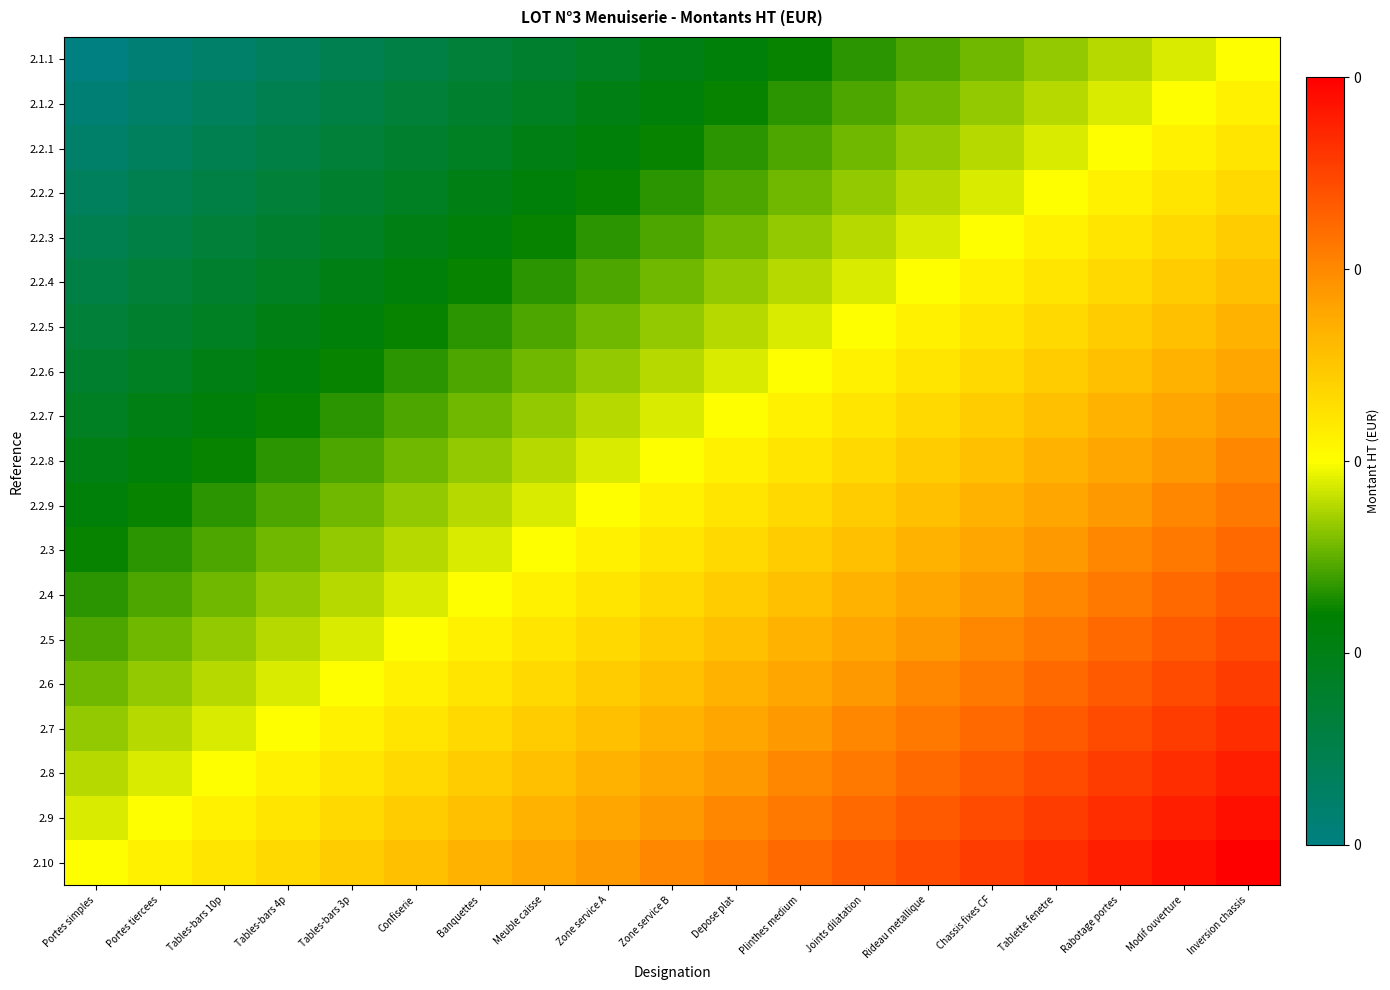

Reading right to left, list all the values displayed in this chart.

2.1.1: Inversion chassis=0.5	Modif ouverture=0.5	Rabotage portes=0.4	Tablette fenetre=0.4	Chassis fixes CF=0.4	Rideau metallique=0.4	Joints dilatation=0.3	Plinthes medium=0.3	Depose plat=0.3	Zone service B=0.2	Zone service A=0.2	Meuble caisse=0.2	Banquettes=0.2	Confiserie=0.1	Tables-bars 3p=0.1	Tables-bars 4p=0.1	Tables-bars 10p=0.1	Portes tiercees=0.0	Portes simples=0.0
2.1.2: Inversion chassis=0.5	Modif ouverture=0.5	Rabotage portes=0.5	Tablette fenetre=0.4	Chassis fixes CF=0.4	Rideau metallique=0.4	Joints dilatation=0.4	Plinthes medium=0.3	Depose plat=0.3	Zone service B=0.3	Zone service A=0.2	Meuble caisse=0.2	Banquettes=0.2	Confiserie=0.2	Tables-bars 3p=0.1	Tables-bars 4p=0.1	Tables-bars 10p=0.1	Portes tiercees=0.1	Portes simples=0.0
2.2.1: Inversion chassis=0.6	Modif ouverture=0.5	Rabotage portes=0.5	Tablette fenetre=0.5	Chassis fixes CF=0.4	Rideau metallique=0.4	Joints dilatation=0.4	Plinthes medium=0.4	Depose plat=0.3	Zone service B=0.3	Zone service A=0.3	Meuble caisse=0.2	Banquettes=0.2	Confiserie=0.2	Tables-bars 3p=0.2	Tables-bars 4p=0.1	Tables-bars 10p=0.1	Portes tiercees=0.1	Portes simples=0.1
2.2.2: Inversion chassis=0.6	Modif ouverture=0.6	Rabotage portes=0.5	Tablette fenetre=0.5	Chassis fixes CF=0.5	Rideau metallique=0.4	Joints dilatation=0.4	Plinthes medium=0.4	Depose plat=0.4	Zone service B=0.3	Zone service A=0.3	Meuble caisse=0.3	Banquettes=0.2	Confiserie=0.2	Tables-bars 3p=0.2	Tables-bars 4p=0.2	Tables-bars 10p=0.1	Portes tiercees=0.1	Portes simples=0.1
2.2.3: Inversion chassis=0.6	Modif ouverture=0.6	Rabotage portes=0.6	Tablette fenetre=0.5	Chassis fixes CF=0.5	Rideau metallique=0.5	Joints dilatation=0.4	Plinthes medium=0.4	Depose plat=0.4	Zone service B=0.4	Zone service A=0.3	Meuble caisse=0.3	Banquettes=0.3	Confiserie=0.2	Tables-bars 3p=0.2	Tables-bars 4p=0.2	Tables-bars 10p=0.2	Portes tiercees=0.1	Portes simples=0.1
2.2.4: Inversion chassis=0.6	Modif ouverture=0.6	Rabotage portes=0.6	Tablette fenetre=0.6	Chassis fixes CF=0.5	Rideau metallique=0.5	Joints dilatation=0.5	Plinthes medium=0.4	Depose plat=0.4	Zone service B=0.4	Zone service A=0.4	Meuble caisse=0.3	Banquettes=0.3	Confiserie=0.3	Tables-bars 3p=0.2	Tables-bars 4p=0.2	Tables-bars 10p=0.2	Portes tiercees=0.2	Portes simples=0.1
2.2.5: Inversion chassis=0.7	Modif ouverture=0.6	Rabotage portes=0.6	Tablette fenetre=0.6	Chassis fixes CF=0.6	Rideau metallique=0.5	Joints dilatation=0.5	Plinthes medium=0.5	Depose plat=0.4	Zone service B=0.4	Zone service A=0.4	Meuble caisse=0.4	Banquettes=0.3	Confiserie=0.3	Tables-bars 3p=0.3	Tables-bars 4p=0.2	Tables-bars 10p=0.2	Portes tiercees=0.2	Portes simples=0.2
2.2.6: Inversion chassis=0.7	Modif ouverture=0.7	Rabotage portes=0.6	Tablette fenetre=0.6	Chassis fixes CF=0.6	Rideau metallique=0.6	Joints dilatation=0.5	Plinthes medium=0.5	Depose plat=0.5	Zone service B=0.4	Zone service A=0.4	Meuble caisse=0.4	Banquettes=0.4	Confiserie=0.3	Tables-bars 3p=0.3	Tables-bars 4p=0.3	Tables-bars 10p=0.2	Portes tiercees=0.2	Portes simples=0.2
2.2.7: Inversion chassis=0.7	Modif ouverture=0.7	Rabotage portes=0.7	Tablette fenetre=0.6	Chassis fixes CF=0.6	Rideau metallique=0.6	Joints dilatation=0.6	Plinthes medium=0.5	Depose plat=0.5	Zone service B=0.5	Zone service A=0.4	Meuble caisse=0.4	Banquettes=0.4	Confiserie=0.4	Tables-bars 3p=0.3	Tables-bars 4p=0.3	Tables-bars 10p=0.3	Portes tiercees=0.2	Portes simples=0.2
2.2.8: Inversion chassis=0.8	Modif ouverture=0.7	Rabotage portes=0.7	Tablette fenetre=0.7	Chassis fixes CF=0.6	Rideau metallique=0.6	Joints dilatation=0.6	Plinthes medium=0.6	Depose plat=0.5	Zone service B=0.5	Zone service A=0.5	Meuble caisse=0.4	Banquettes=0.4	Confiserie=0.4	Tables-bars 3p=0.4	Tables-bars 4p=0.3	Tables-bars 10p=0.3	Portes tiercees=0.3	Portes simples=0.2
2.2.9: Inversion chassis=0.8	Modif ouverture=0.8	Rabotage portes=0.7	Tablette fenetre=0.7	Chassis fixes CF=0.7	Rideau metallique=0.6	Joints dilatation=0.6	Plinthes medium=0.6	Depose plat=0.6	Zone service B=0.5	Zone service A=0.5	Meuble caisse=0.5	Banquettes=0.4	Confiserie=0.4	Tables-bars 3p=0.4	Tables-bars 4p=0.4	Tables-bars 10p=0.3	Portes tiercees=0.3	Portes simples=0.3
2.3: Inversion chassis=0.8	Modif ouverture=0.8	Rabotage portes=0.8	Tablette fenetre=0.7	Chassis fixes CF=0.7	Rideau metallique=0.7	Joints dilatation=0.6	Plinthes medium=0.6	Depose plat=0.6	Zone service B=0.6	Zone service A=0.5	Meuble caisse=0.5	Banquettes=0.5	Confiserie=0.4	Tables-bars 3p=0.4	Tables-bars 4p=0.4	Tables-bars 10p=0.4	Portes tiercees=0.3	Portes simples=0.3
2.4: Inversion chassis=0.8	Modif ouverture=0.8	Rabotage portes=0.8	Tablette fenetre=0.8	Chassis fixes CF=0.7	Rideau metallique=0.7	Joints dilatation=0.7	Plinthes medium=0.6	Depose plat=0.6	Zone service B=0.6	Zone service A=0.6	Meuble caisse=0.5	Banquettes=0.5	Confiserie=0.5	Tables-bars 3p=0.4	Tables-bars 4p=0.4	Tables-bars 10p=0.4	Portes tiercees=0.4	Portes simples=0.3
2.5: Inversion chassis=0.9	Modif ouverture=0.8	Rabotage portes=0.8	Tablette fenetre=0.8	Chassis fixes CF=0.8	Rideau metallique=0.7	Joints dilatation=0.7	Plinthes medium=0.7	Depose plat=0.6	Zone service B=0.6	Zone service A=0.6	Meuble caisse=0.6	Banquettes=0.5	Confiserie=0.5	Tables-bars 3p=0.5	Tables-bars 4p=0.4	Tables-bars 10p=0.4	Portes tiercees=0.4	Portes simples=0.4
2.6: Inversion chassis=0.9	Modif ouverture=0.9	Rabotage portes=0.8	Tablette fenetre=0.8	Chassis fixes CF=0.8	Rideau metallique=0.8	Joints dilatation=0.7	Plinthes medium=0.7	Depose plat=0.7	Zone service B=0.6	Zone service A=0.6	Meuble caisse=0.6	Banquettes=0.6	Confiserie=0.5	Tables-bars 3p=0.5	Tables-bars 4p=0.5	Tables-bars 10p=0.4	Portes tiercees=0.4	Portes simples=0.4
2.7: Inversion chassis=0.9	Modif ouverture=0.9	Rabotage portes=0.9	Tablette fenetre=0.8	Chassis fixes CF=0.8	Rideau metallique=0.8	Joints dilatation=0.8	Plinthes medium=0.7	Depose plat=0.7	Zone service B=0.7	Zone service A=0.6	Meuble caisse=0.6	Banquettes=0.6	Confiserie=0.6	Tables-bars 3p=0.5	Tables-bars 4p=0.5	Tables-bars 10p=0.5	Portes tiercees=0.4	Portes simples=0.4
2.8: Inversion chassis=0.9	Modif ouverture=0.9	Rabotage portes=0.9	Tablette fenetre=0.9	Chassis fixes CF=0.8	Rideau metallique=0.8	Joints dilatation=0.8	Plinthes medium=0.8	Depose plat=0.7	Zone service B=0.7	Zone service A=0.7	Meuble caisse=0.6	Banquettes=0.6	Confiserie=0.6	Tables-bars 3p=0.6	Tables-bars 4p=0.5	Tables-bars 10p=0.5	Portes tiercees=0.5	Portes simples=0.4
2.9: Inversion chassis=1.0	Modif ouverture=0.9	Rabotage portes=0.9	Tablette fenetre=0.9	Chassis fixes CF=0.9	Rideau metallique=0.8	Joints dilatation=0.8	Plinthes medium=0.8	Depose plat=0.8	Zone service B=0.7	Zone service A=0.7	Meuble caisse=0.7	Banquettes=0.6	Confiserie=0.6	Tables-bars 3p=0.6	Tables-bars 4p=0.6	Tables-bars 10p=0.5	Portes tiercees=0.5	Portes simples=0.5
2.10: Inversion chassis=1.0	Modif ouverture=1.0	Rabotage portes=0.9	Tablette fenetre=0.9	Chassis fixes CF=0.9	Rideau metallique=0.9	Joints dilatation=0.8	Plinthes medium=0.8	Depose plat=0.8	Zone service B=0.8	Zone service A=0.7	Meuble caisse=0.7	Banquettes=0.7	Confiserie=0.6	Tables-bars 3p=0.6	Tables-bars 4p=0.6	Tables-bars 10p=0.6	Portes tiercees=0.5	Portes simples=0.5